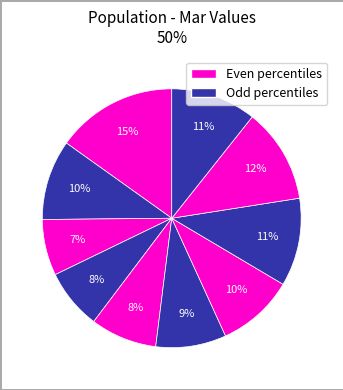

Count the number of slices in the pie.

10